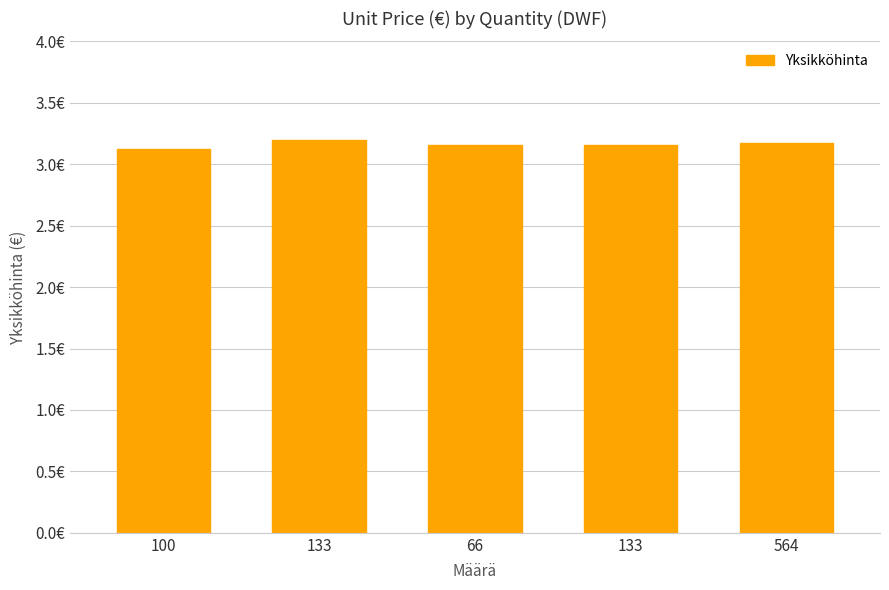

Between 133 and 66, which is larger?

133